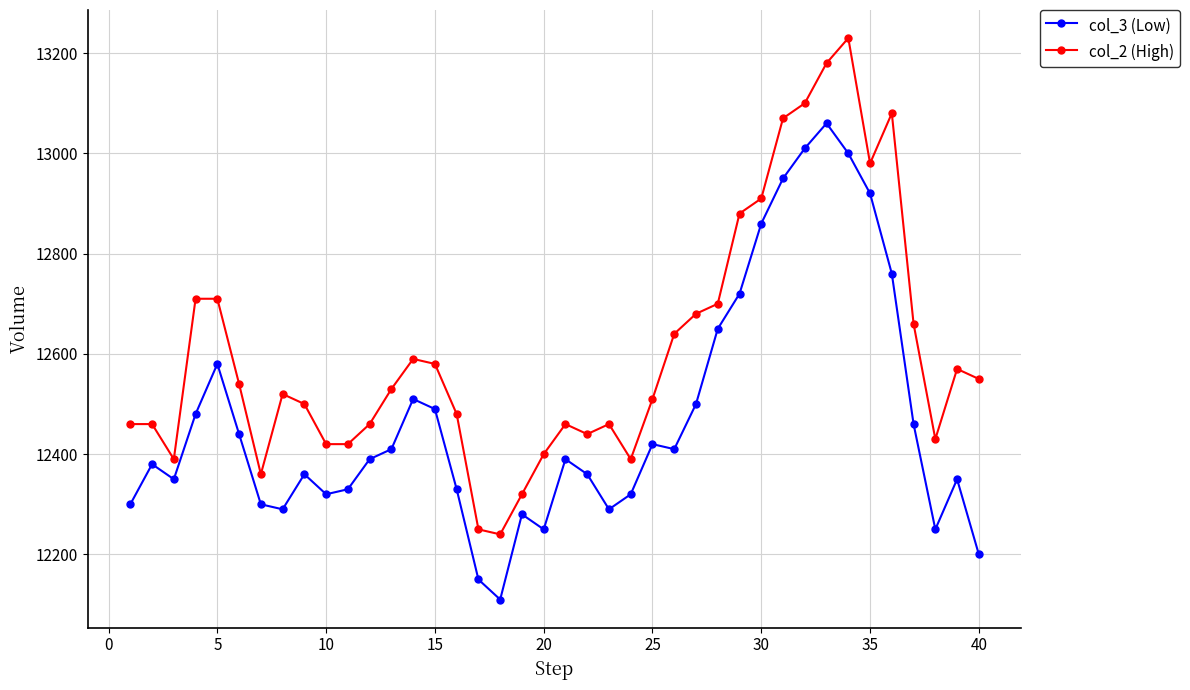

Which series has the largest total across all categories?

col_2 (High)